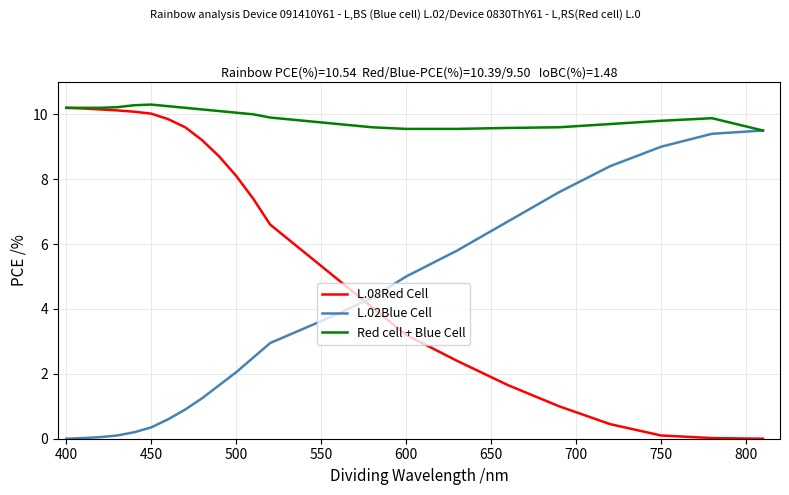

What is the greatest value displayed?

10.3